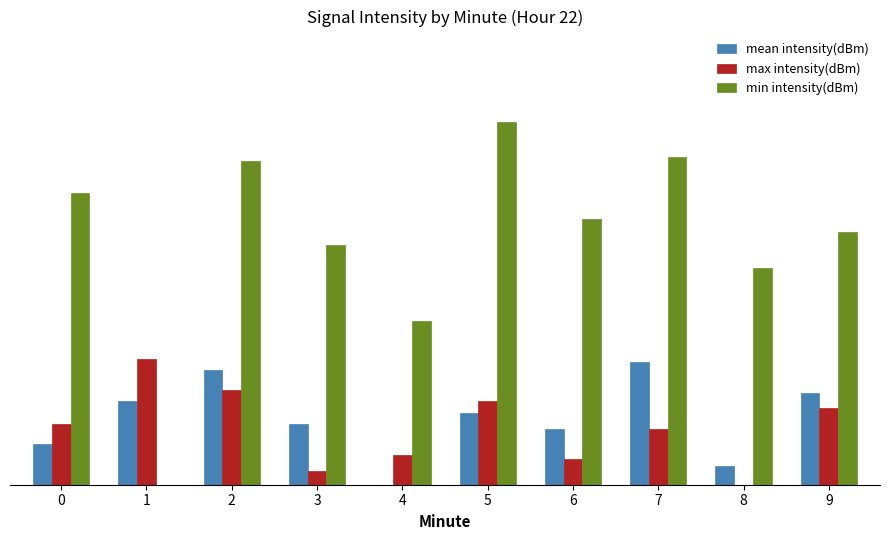

At which label does mean intensity(dBm) reach its peak?

7